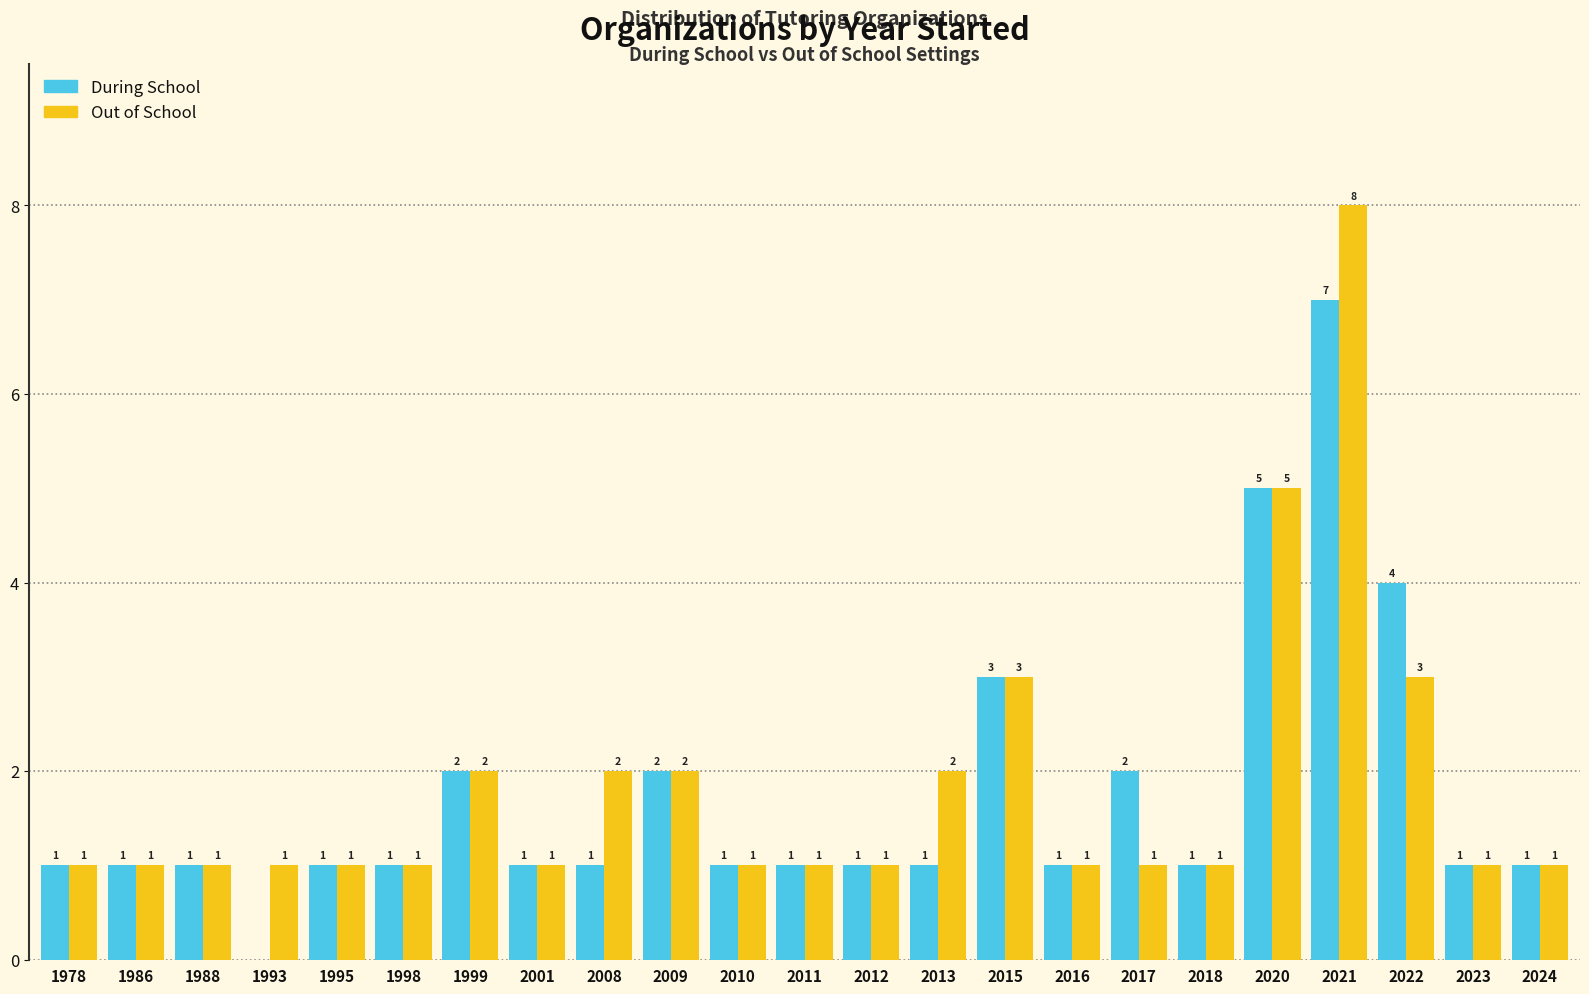

Where is During School nearest to the value 3?

2015